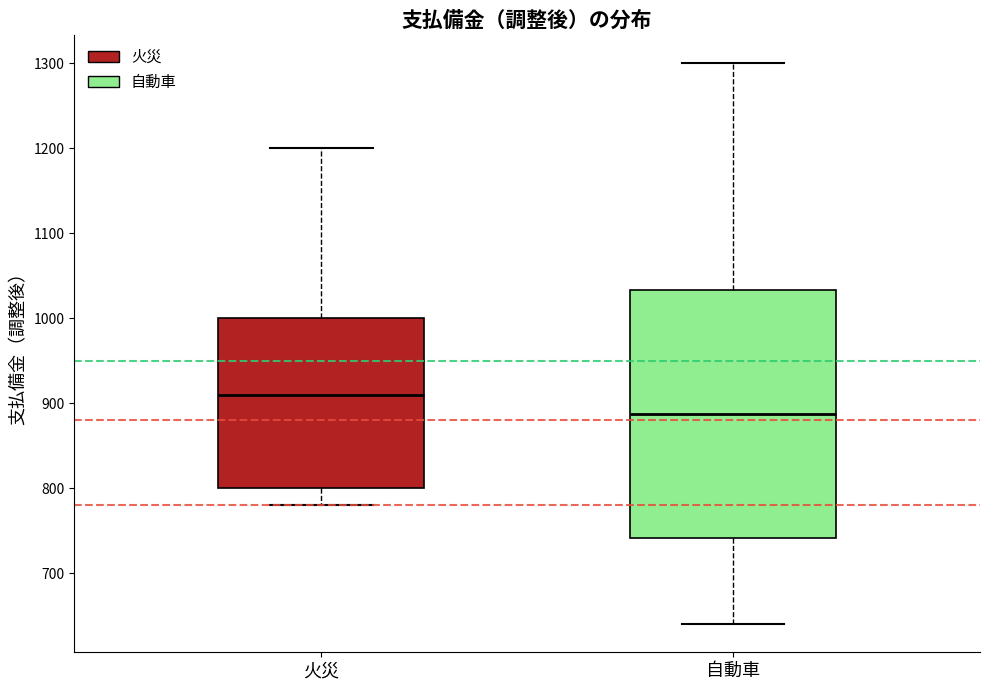

Reading left to right, transcribe this box plot: for each box, give where its median line is, the range the box spans, and where its two whiskers end, as read against the y-axis. The values are not printed on the chart, so give them approximately, as read against the axis.

火災: median 910, box 800 to 1000, whiskers 780 to 1200
自動車: median 890, box 740 to 1030, whiskers 640 to 1300